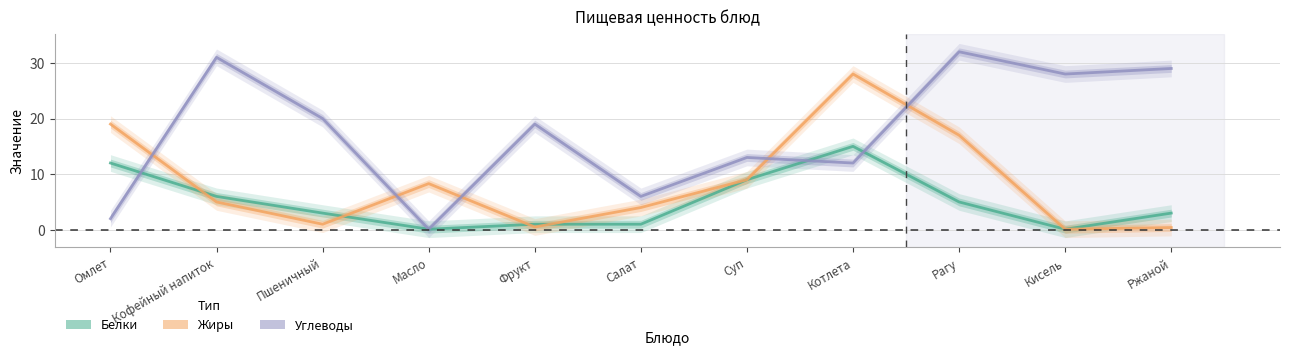

Which category has the highest value in the Углеводы series?

Рагу